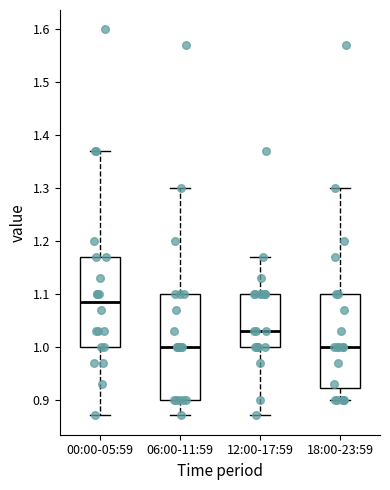

Where does the lower whisker of the box for 12:00-17:59 end on the y-axis? The values are not printed on the chart, so give them approximately, as read against the axis.

0.87